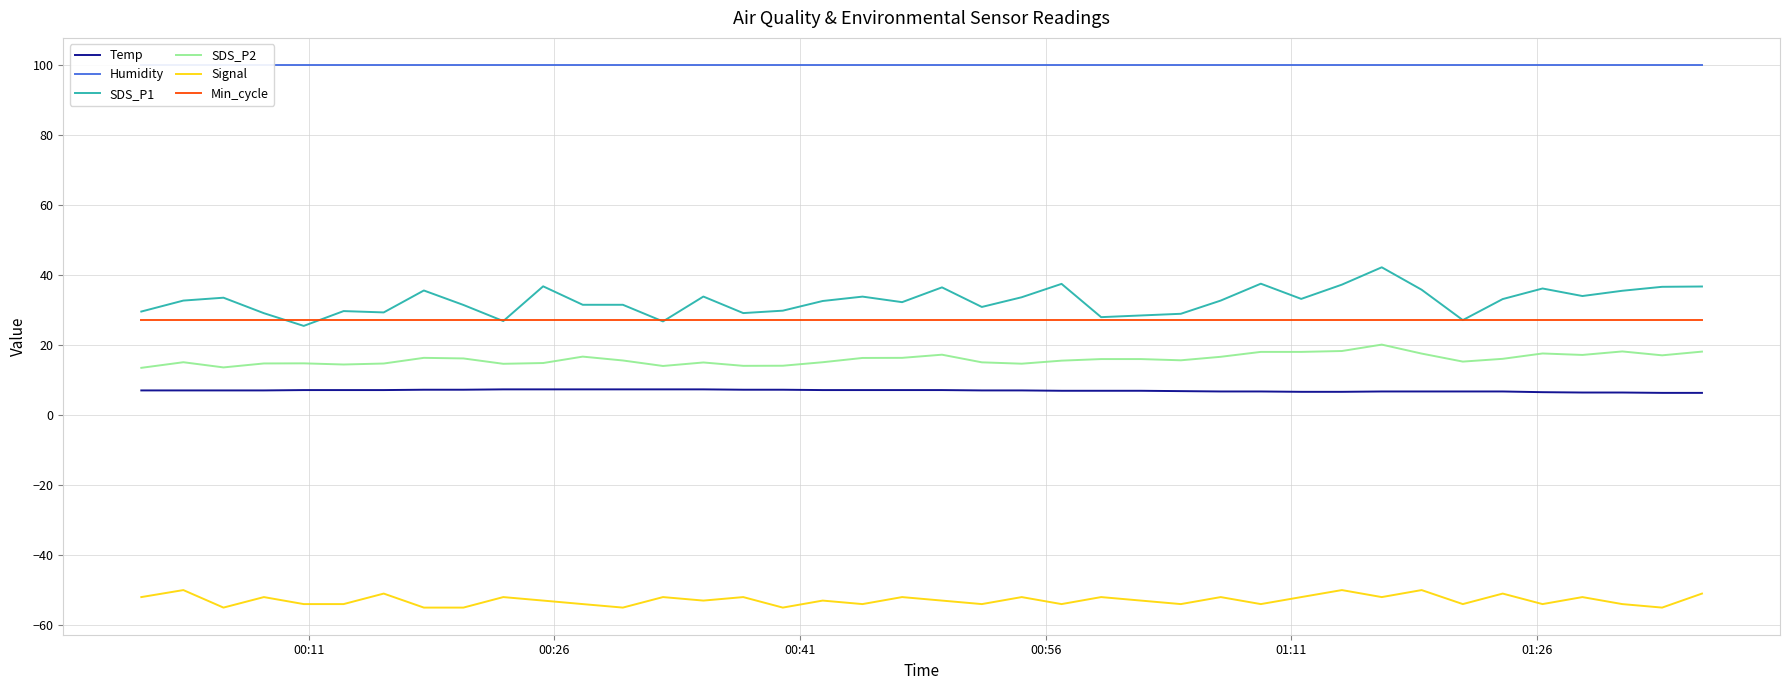

True or false: SDS_P1 and Temp intersect in this chart.

False